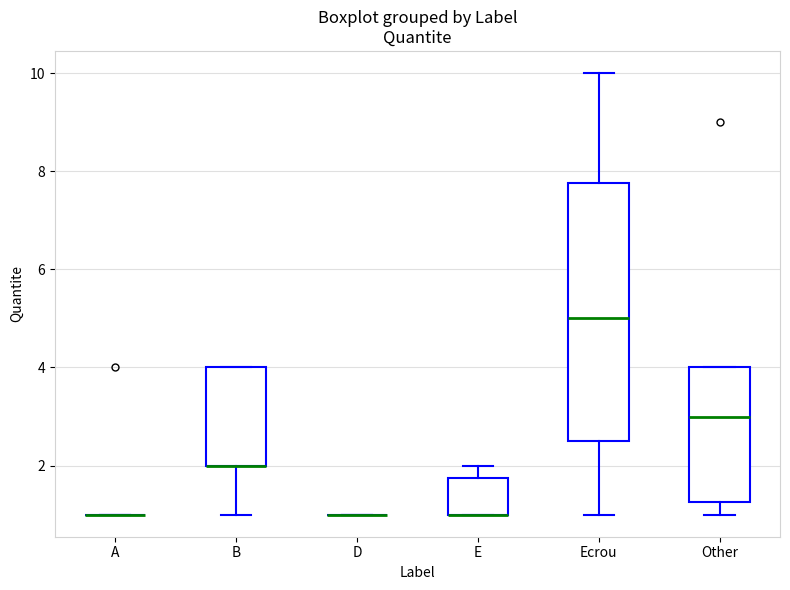

Comparing the boxes themselves (not the whiskers), which one is the tallest?

Ecrou